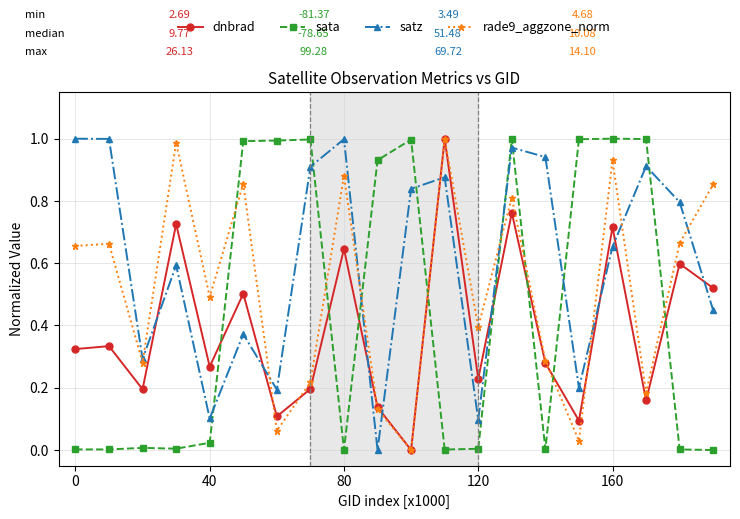

True or false: satz and sata cross at least once.

True